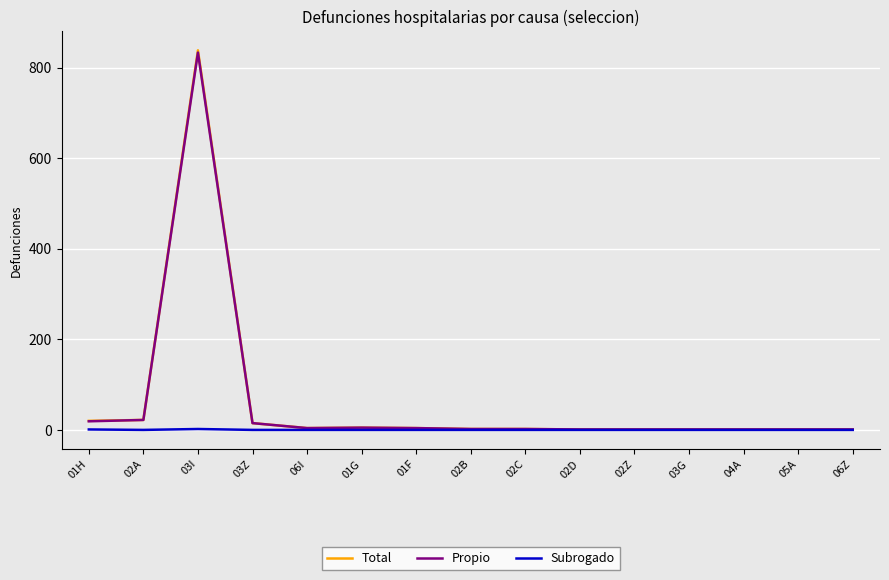

At which category is the sum across all series the highest?

03I